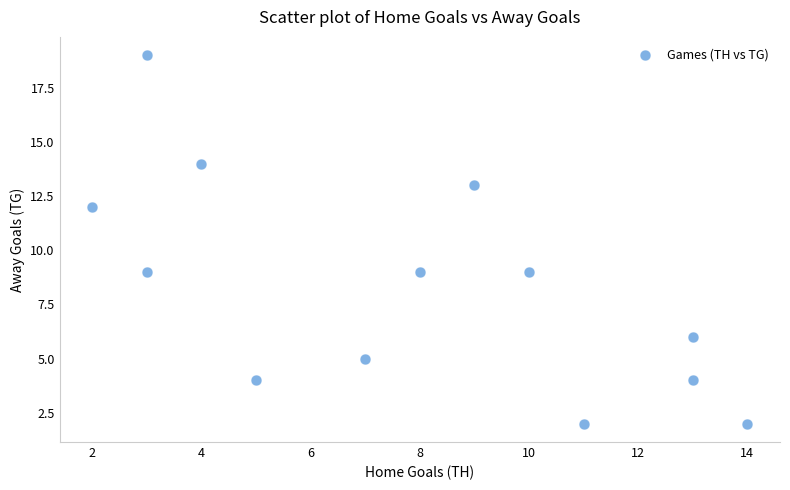

What is the range of Y values (max minus min)?

17